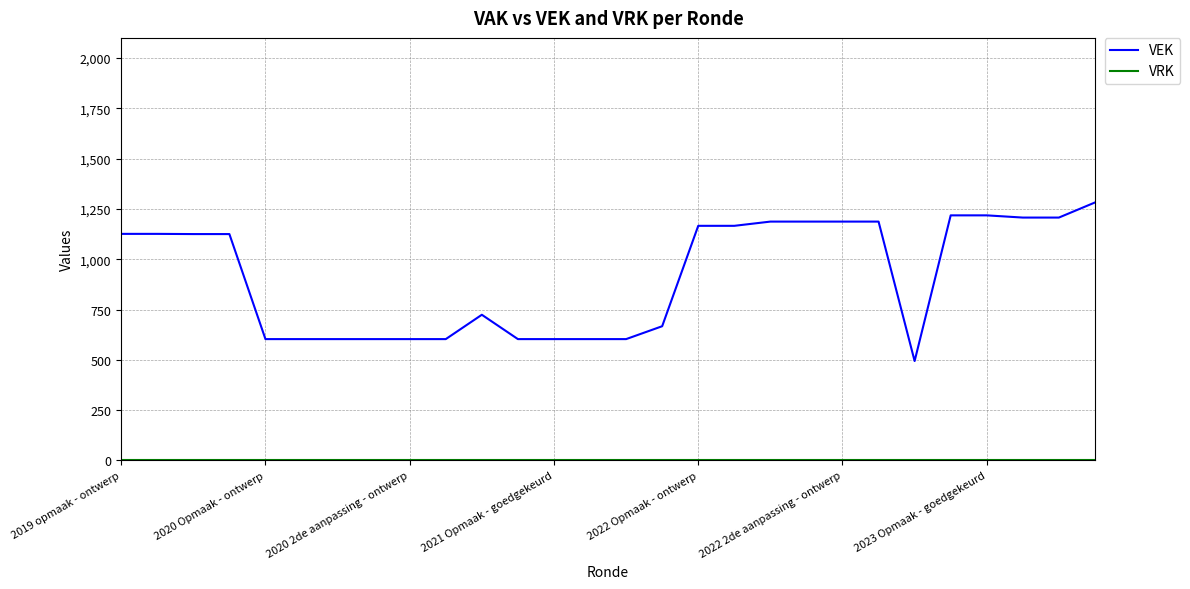

Which series has the largest total across all categories?

VEK